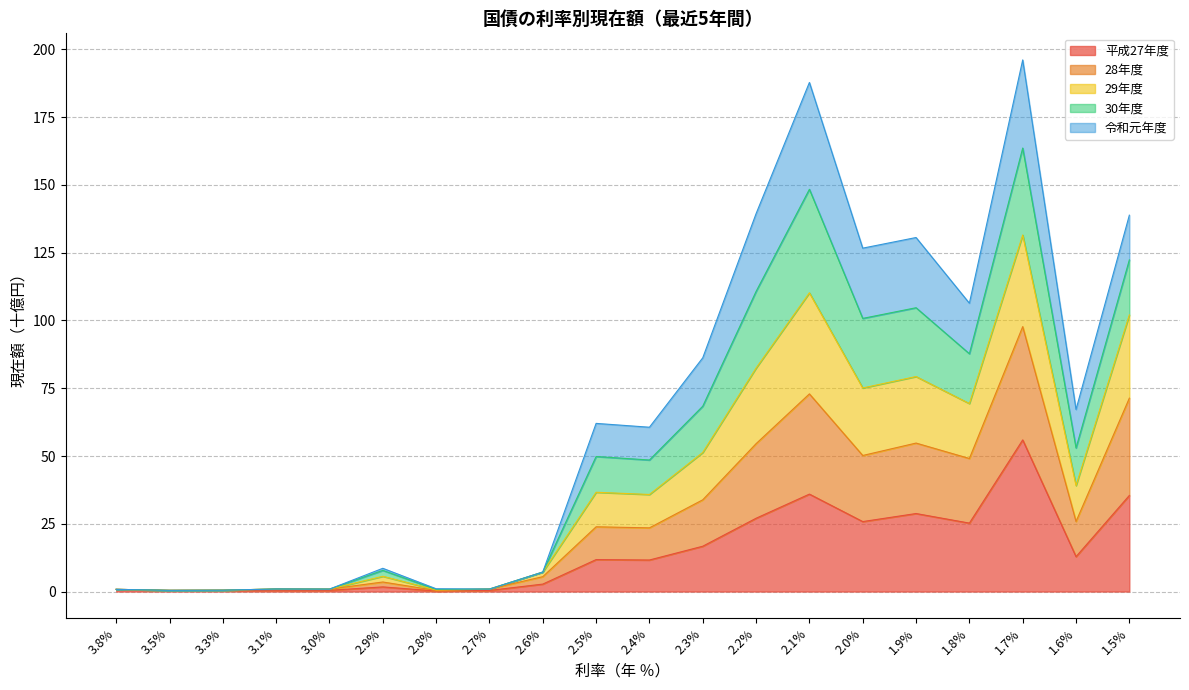

What is the total value across all series at 1.5%?

138.8